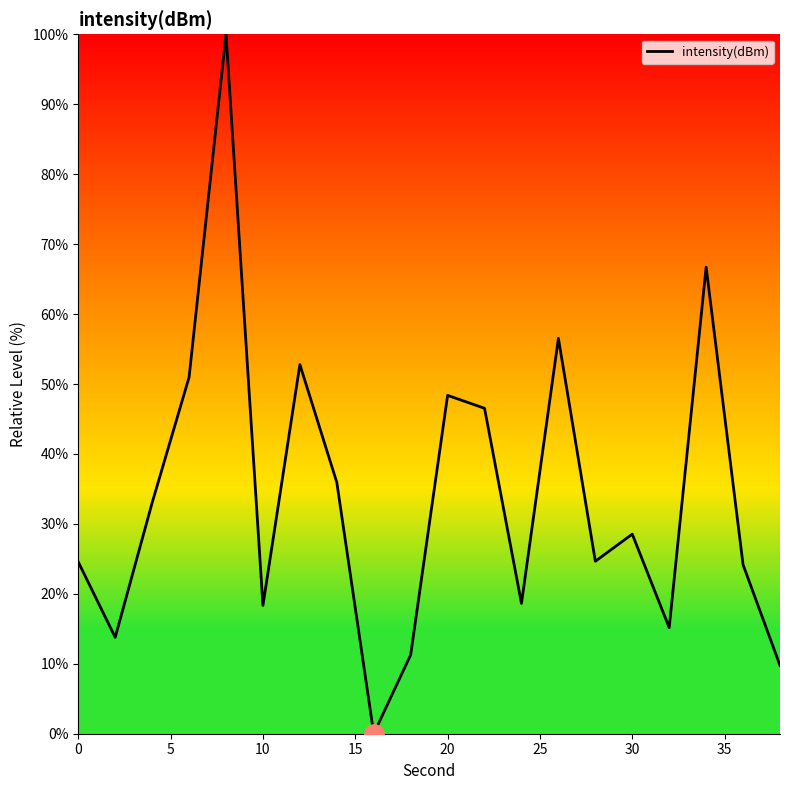

What is the greatest value displayed?

100.0